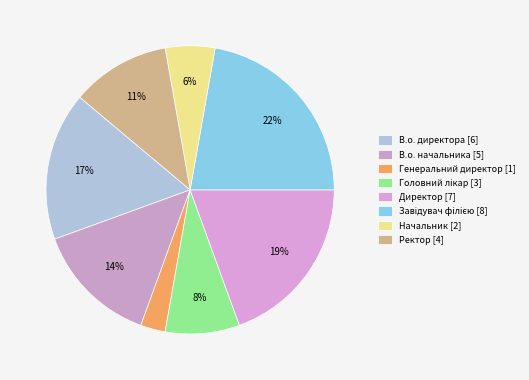

Which has a higher value, Головний лікар or Генеральний директор?

Головний лікар